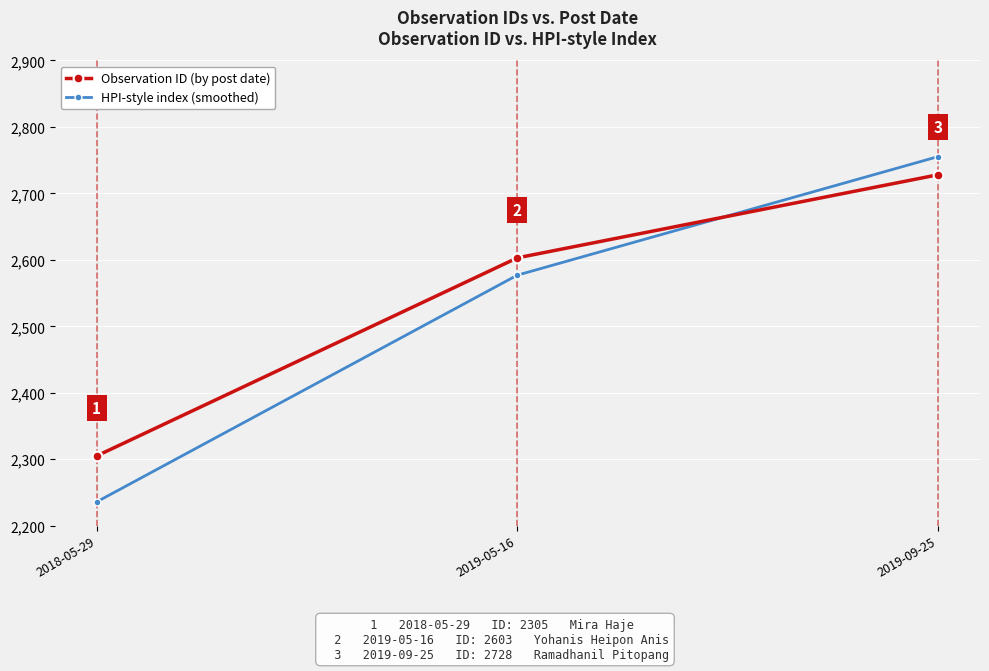

Rank the series by their maximum value, from highest to lowest.

HPI-style index (smoothed), Observation ID (by post date)